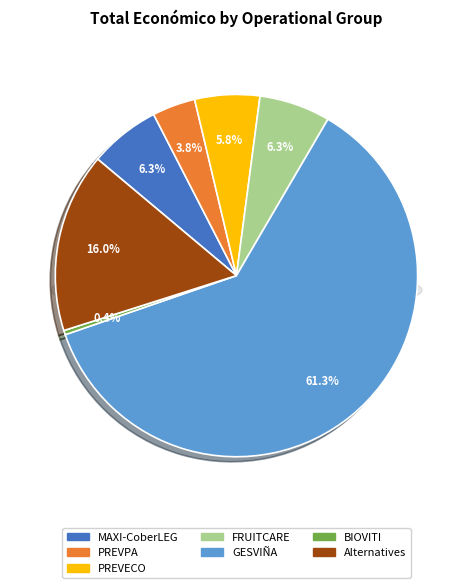

What is the largest slice in the pie chart?

GESVIÑA